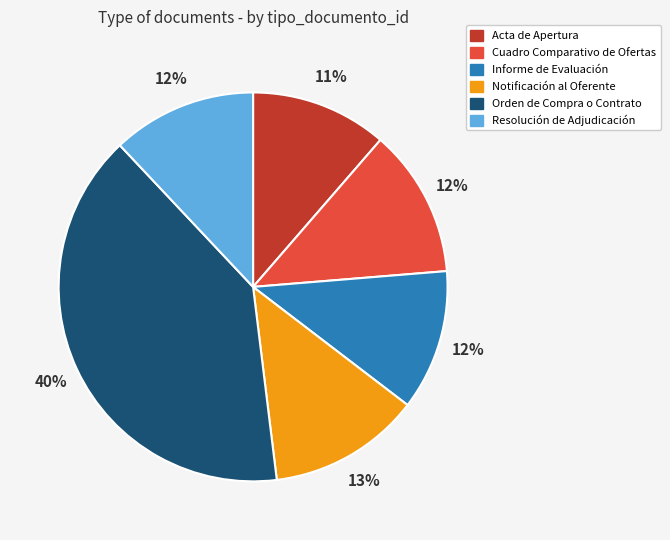

Does any single category account for the majority?

No